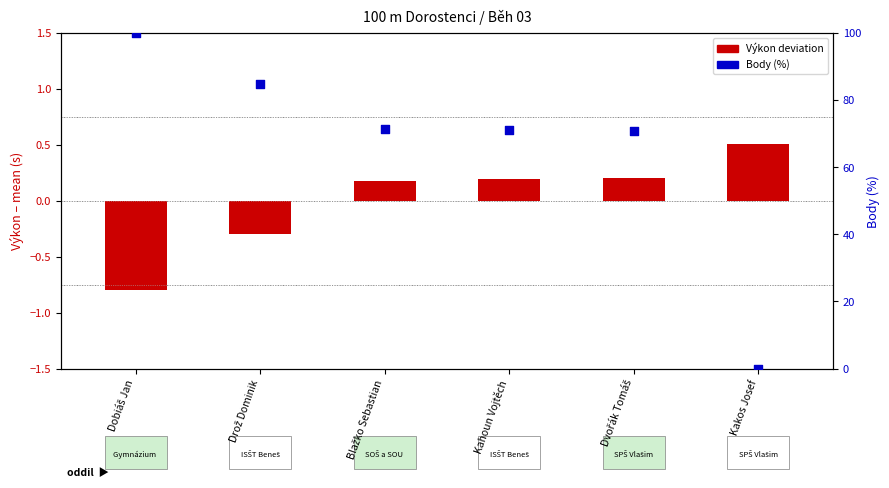

Is the value of Body (%) at Dobiáš Jan greater than the value of Výkon deviation at Blažko Sebastian?

Yes